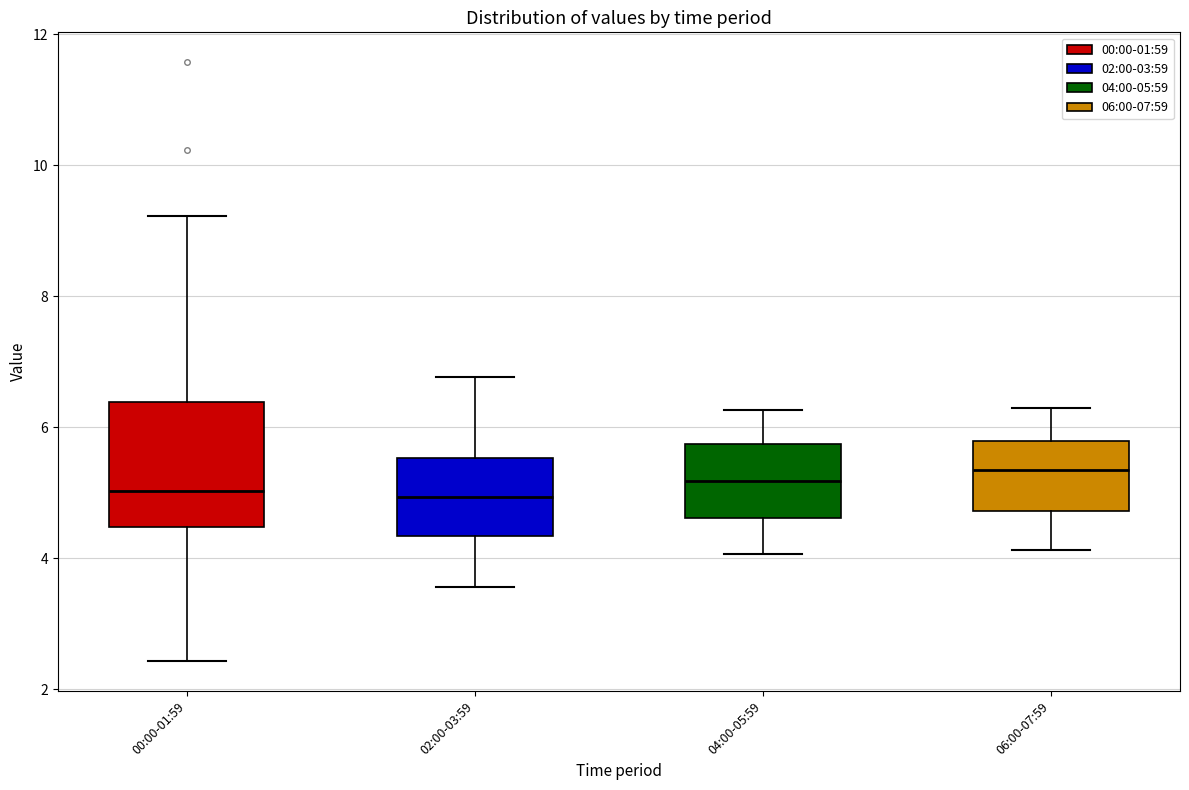

Where does the median line of the box for 06:00-07:59 sit on the y-axis? The values are not printed on the chart, so give them approximately, as read against the axis.

5.4